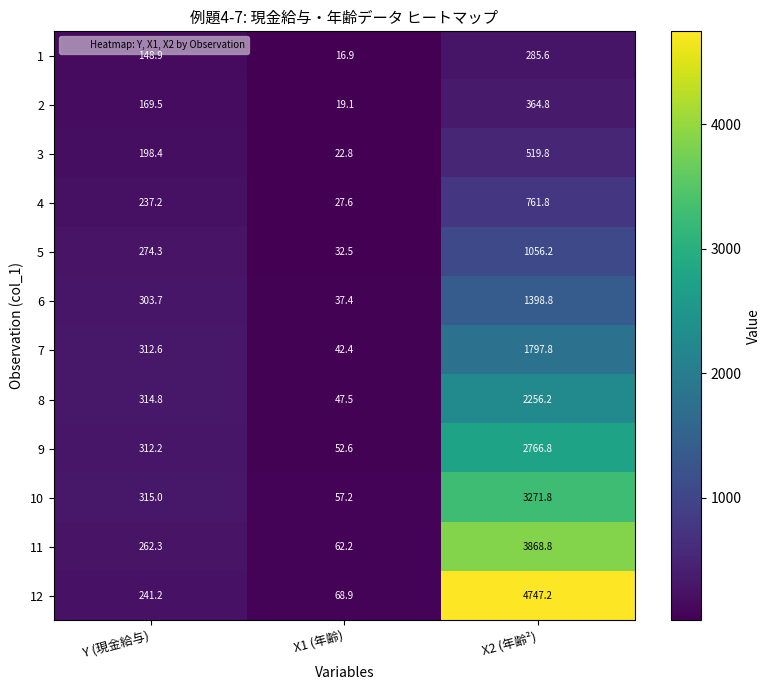

At how many categories does at least one series exceed 2477?

1